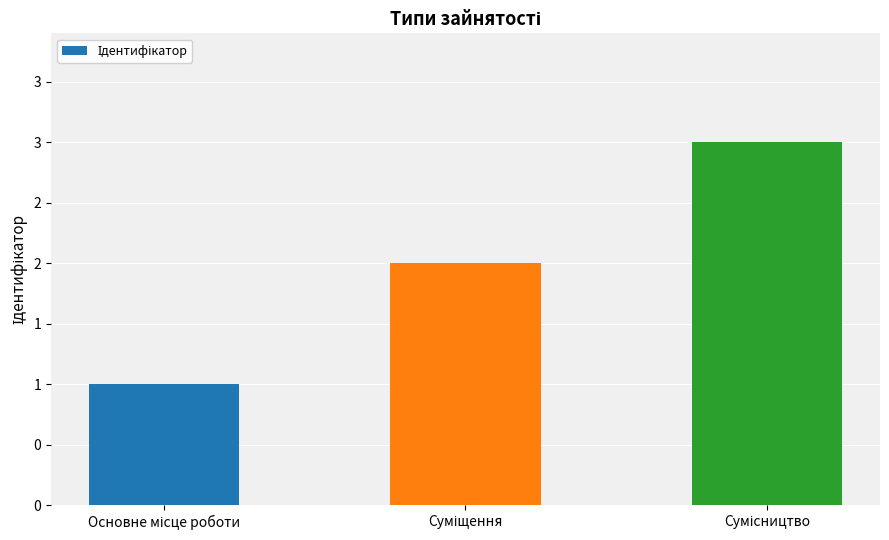

Are the bars horizontal?

No